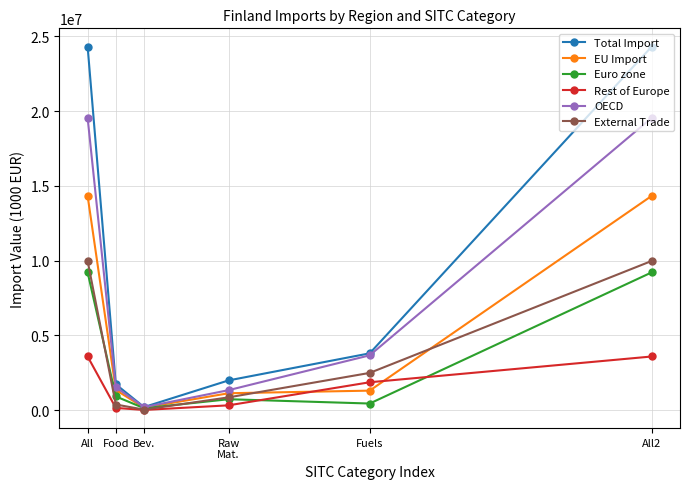

The EU Import series shows 1308680 at Fuels. True or false?

True